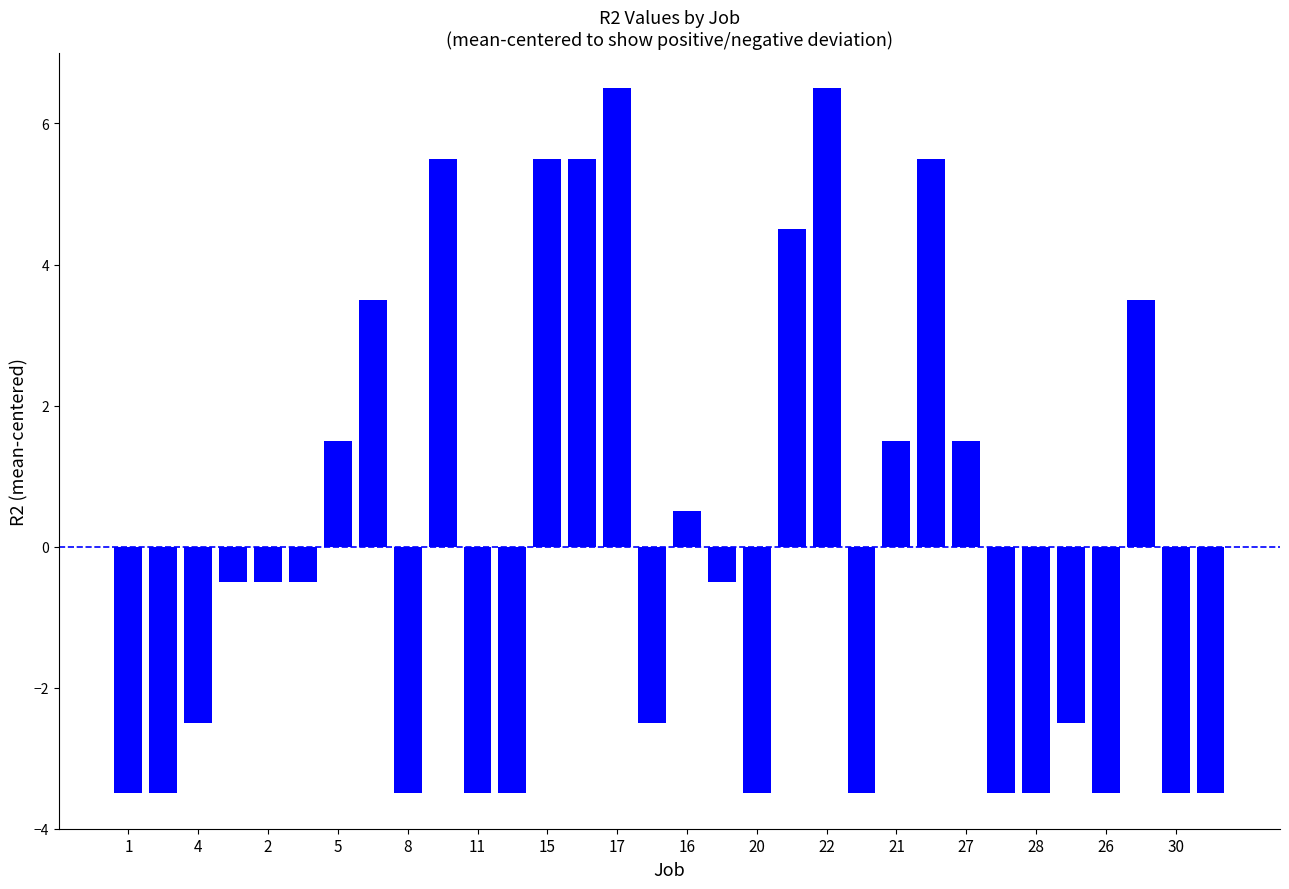

How many distinct data groups are displayed?

1